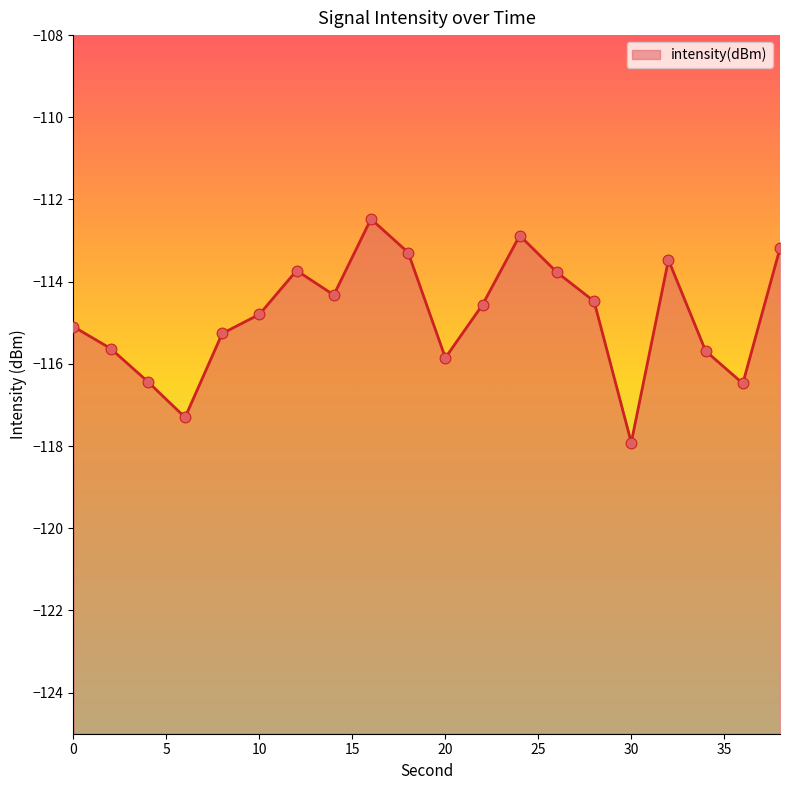

Between 14 and 34, which is larger?

14